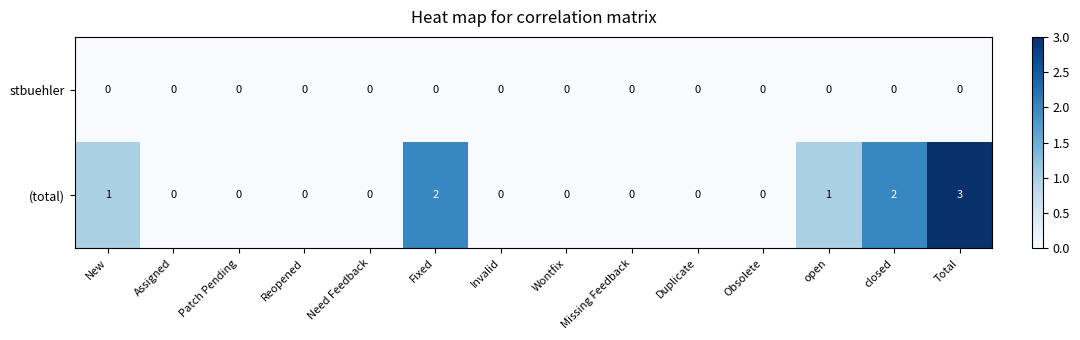

Which series has the largest range (max minus min)?

(total)